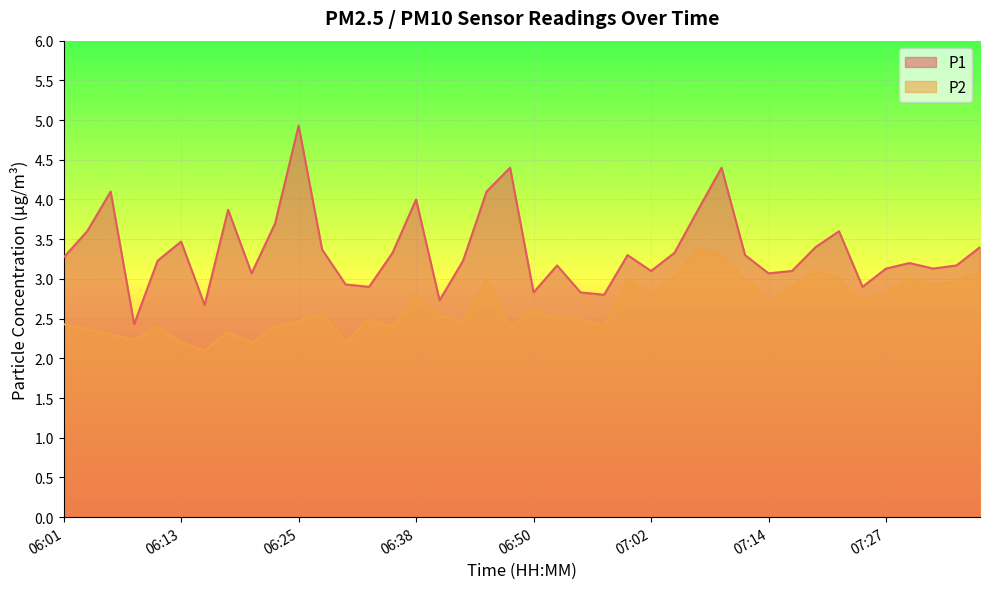

Between 06:18 and 06:42, which series saw the biggest shift?

P1